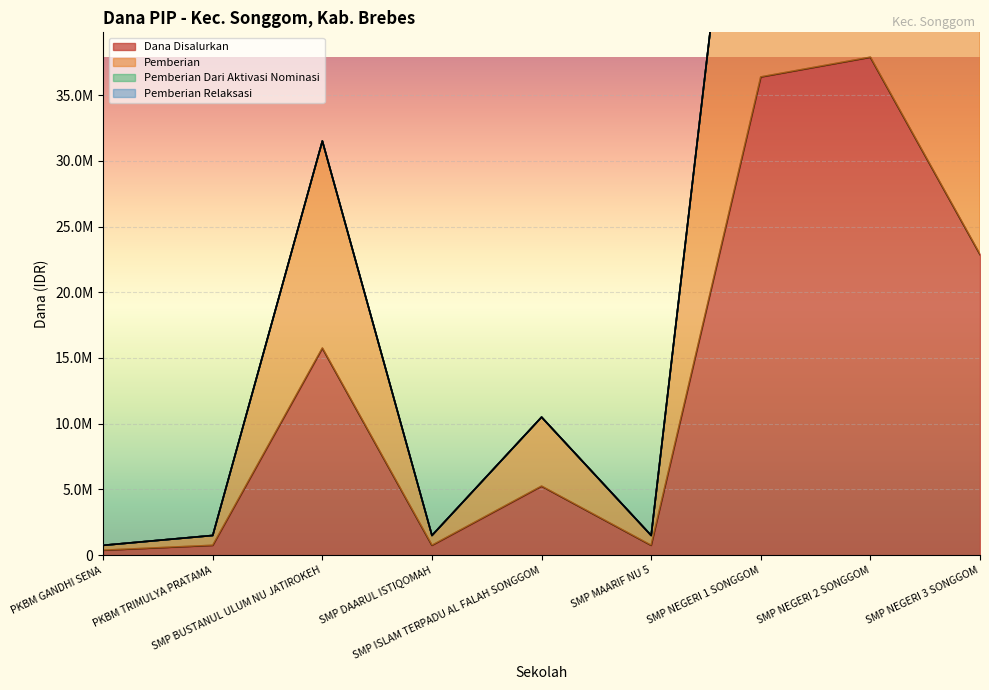

Is the value of Pemberian at SMP NEGERI 1 SONGGOM greater than the value of Siswa Disalurkan at PKBM TRIMULYA PRATAMA?

Yes